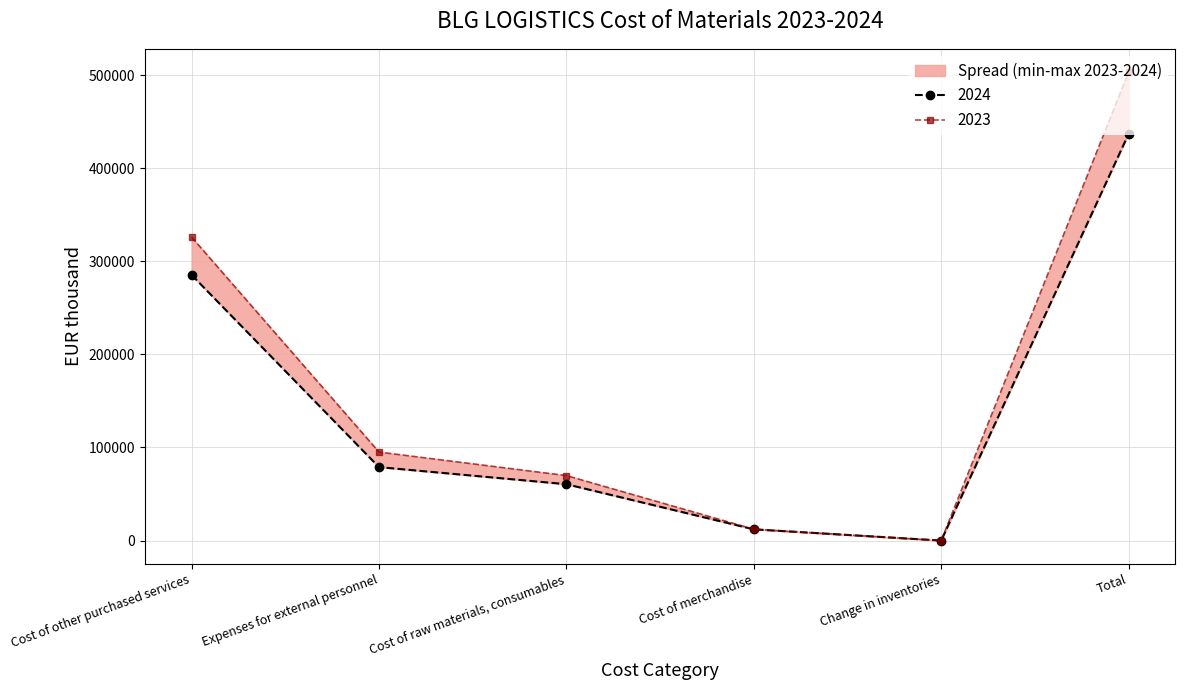

Where does the 2023 series first go above 95085?

Cost of other purchased services